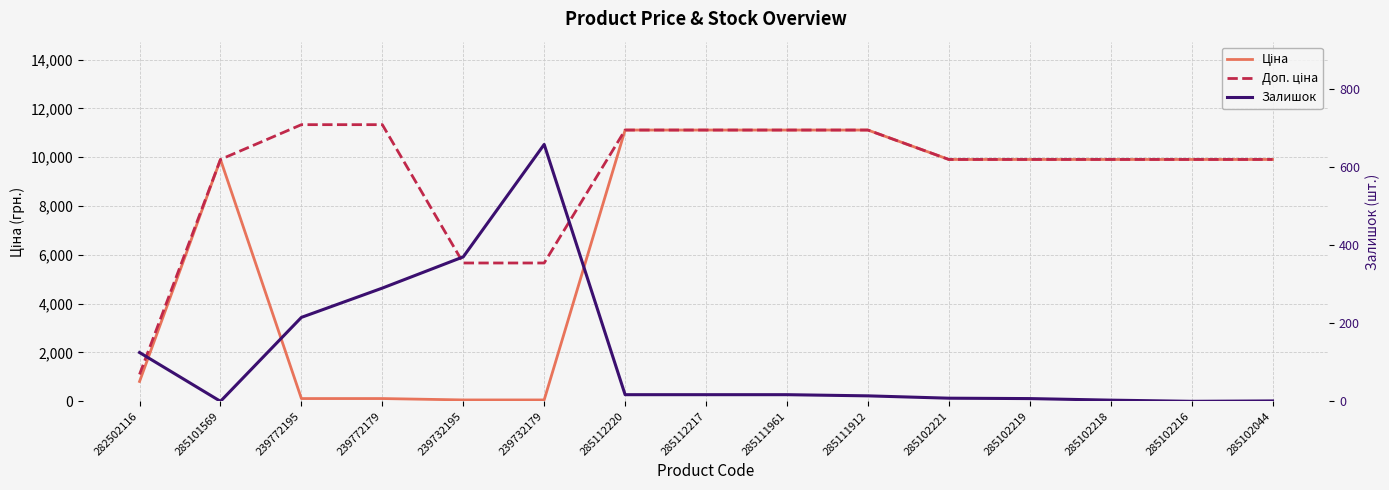

Does the chart have visible grid lines?

Yes